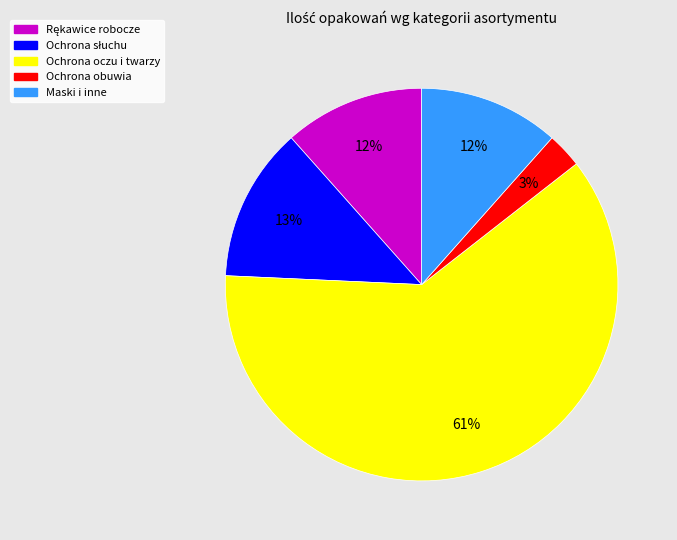

To the nearest percent, what is the average slice percentage?

20%